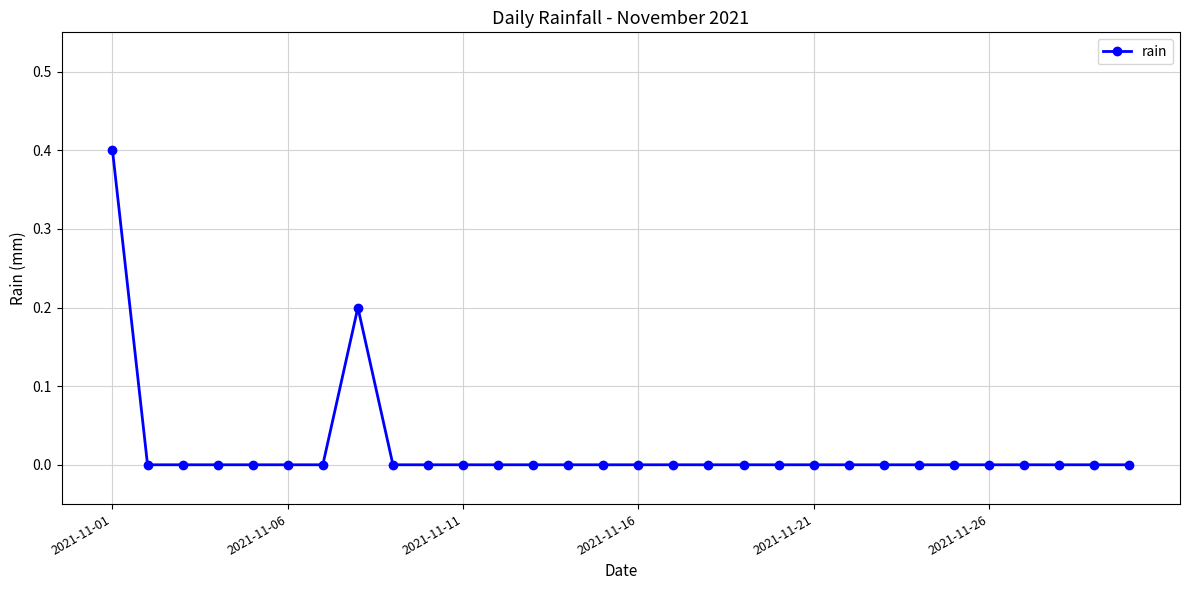

What is the maximum value shown in the chart?

0.4